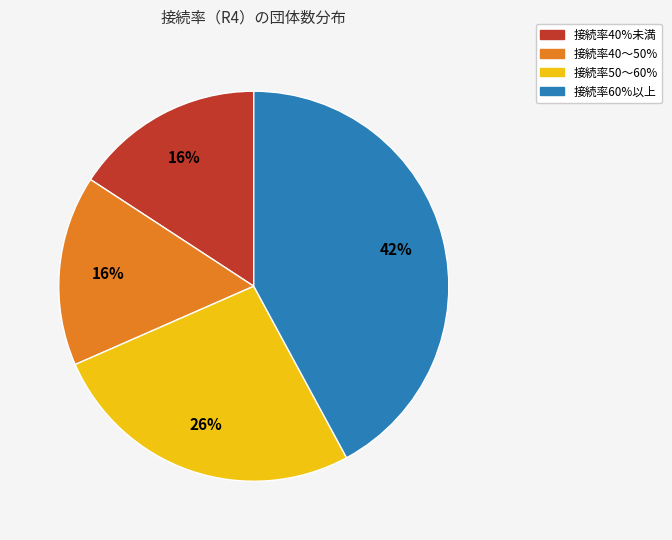

To the nearest percent, what is the average slice percentage?

25%